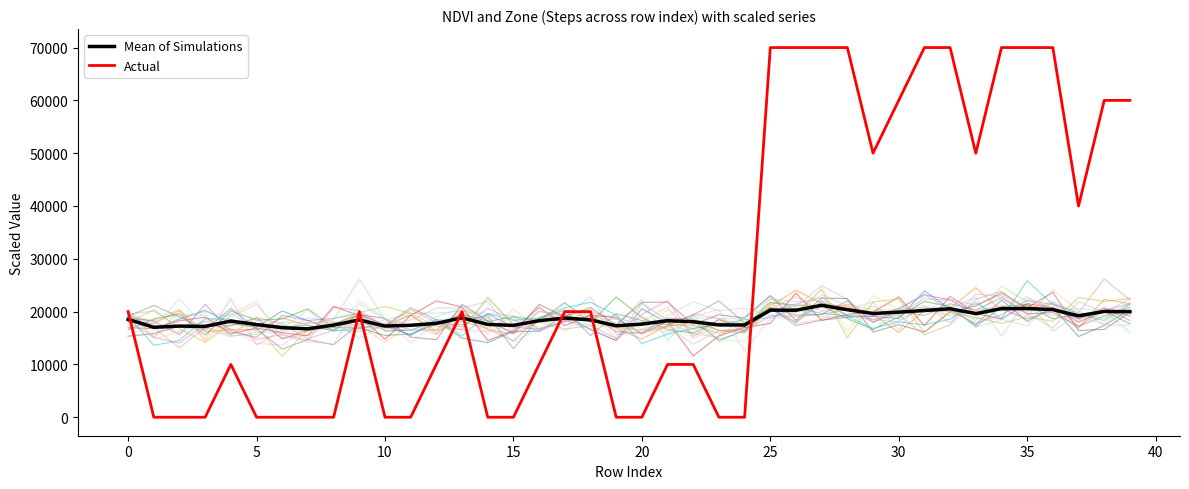

At which category is the sum across all series the highest?

27